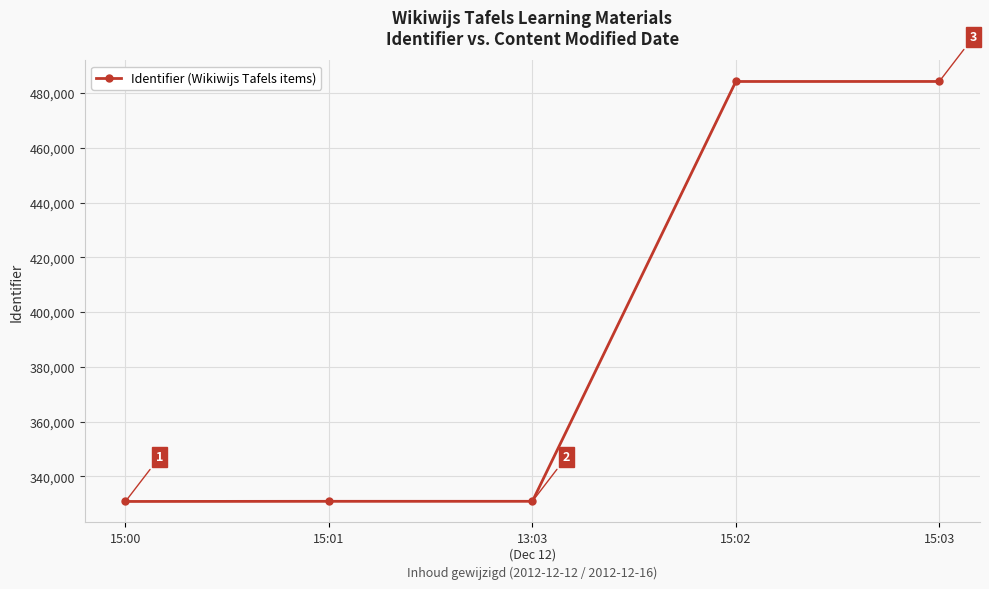

What is the value of the 2nd point from the left?

330840